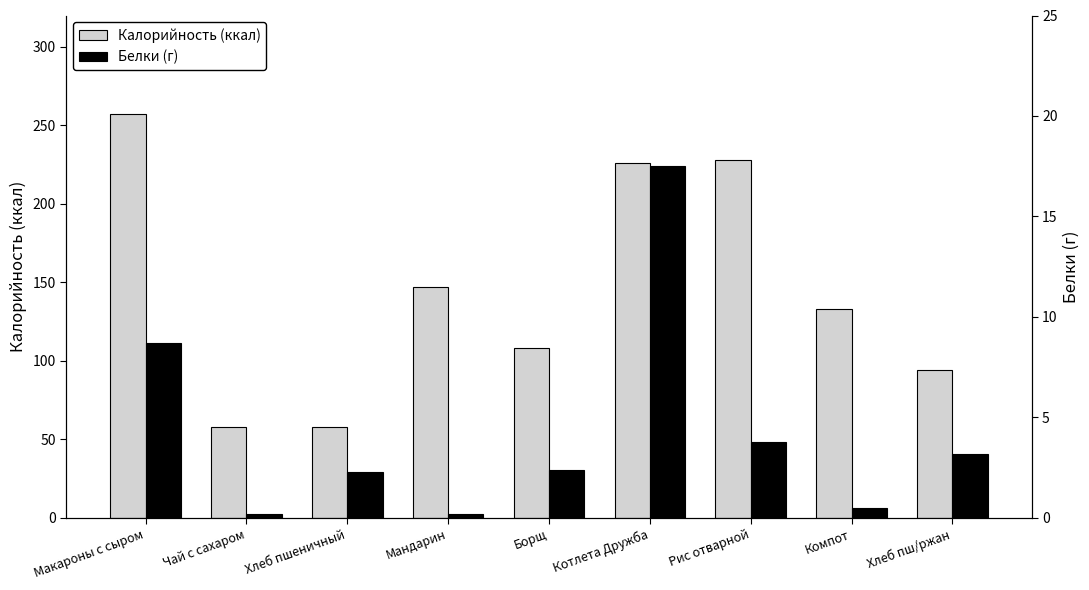

What is the difference between the maximum and minimum values in the Калорийность (ккал) series?

199.1